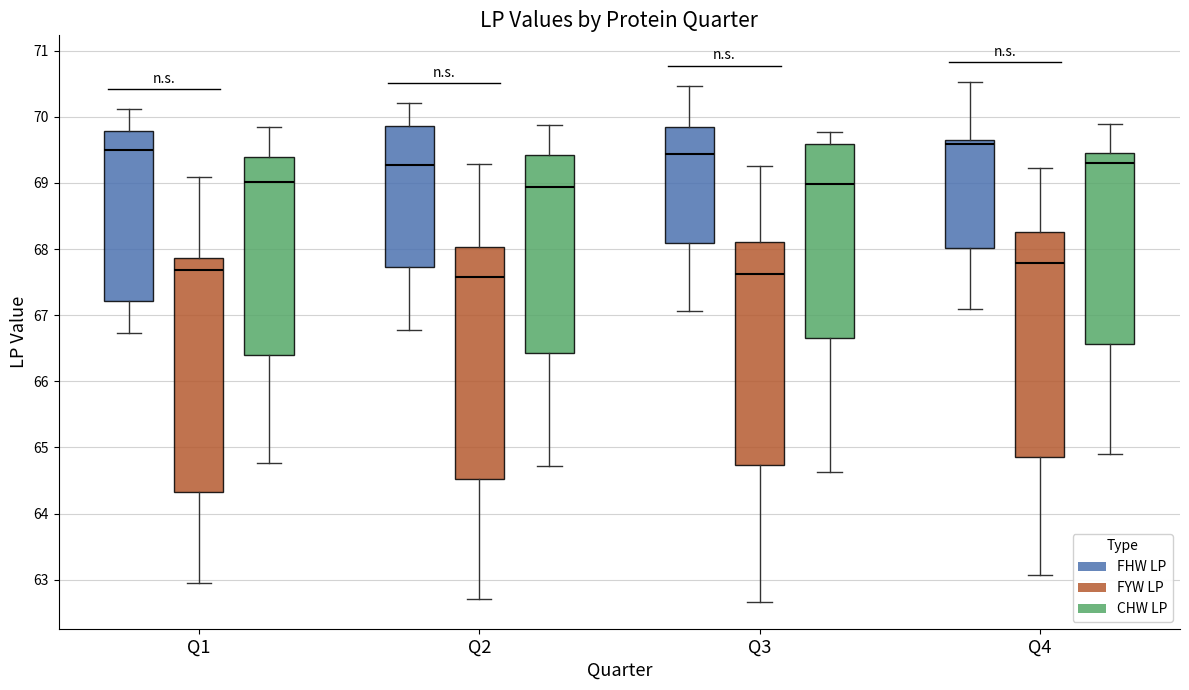

Where does the median line of the box for Q3 (FHW LP) sit on the y-axis? The values are not printed on the chart, so give them approximately, as read against the axis.

69.4